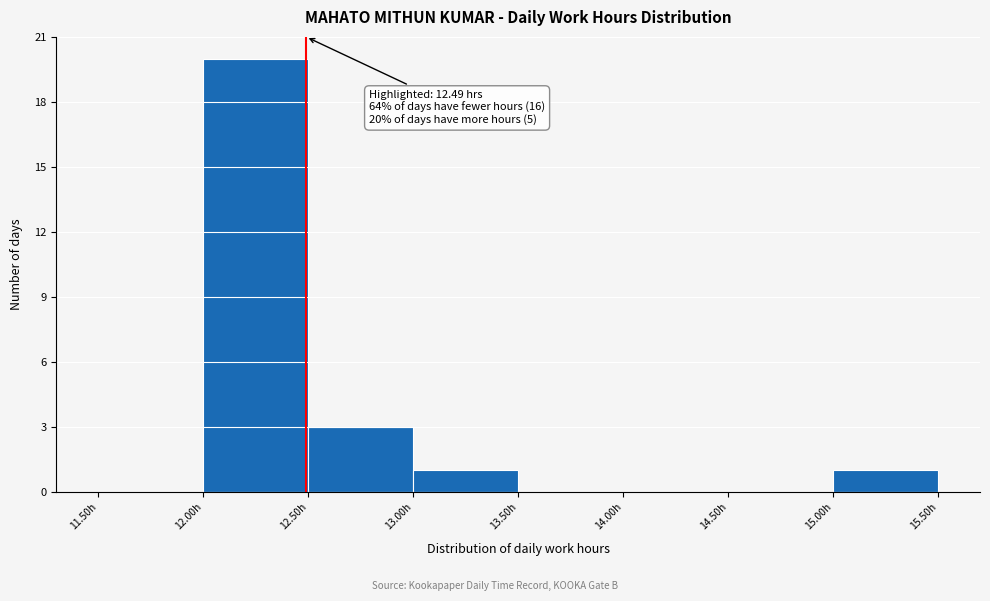

Which range on the x-axis has the tallest bar?

12.0 to 12.5